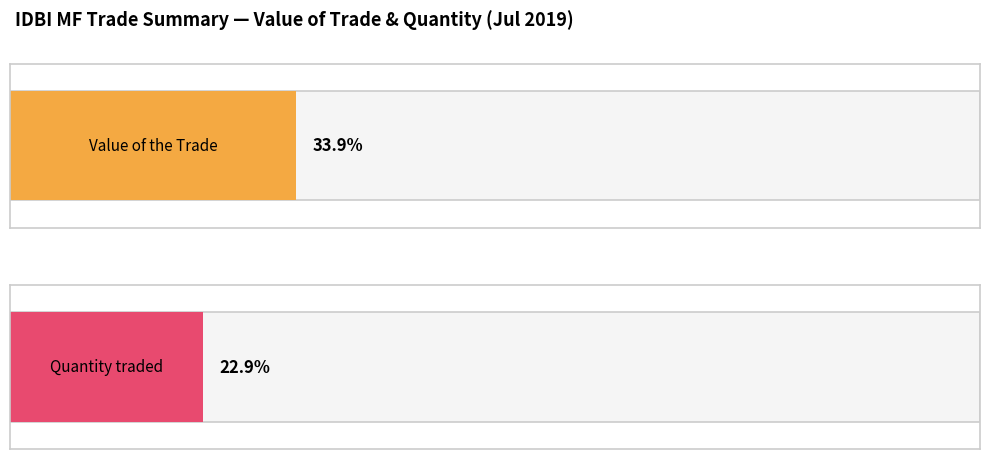

What are all the series names shown in the legend?

Value of the Trade, Quantity traded